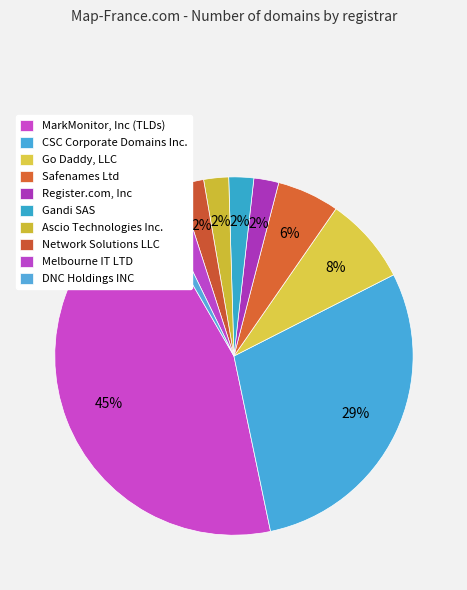

Which category has the biggest portion of the pie?

MarkMonitor, Inc (TLDs)